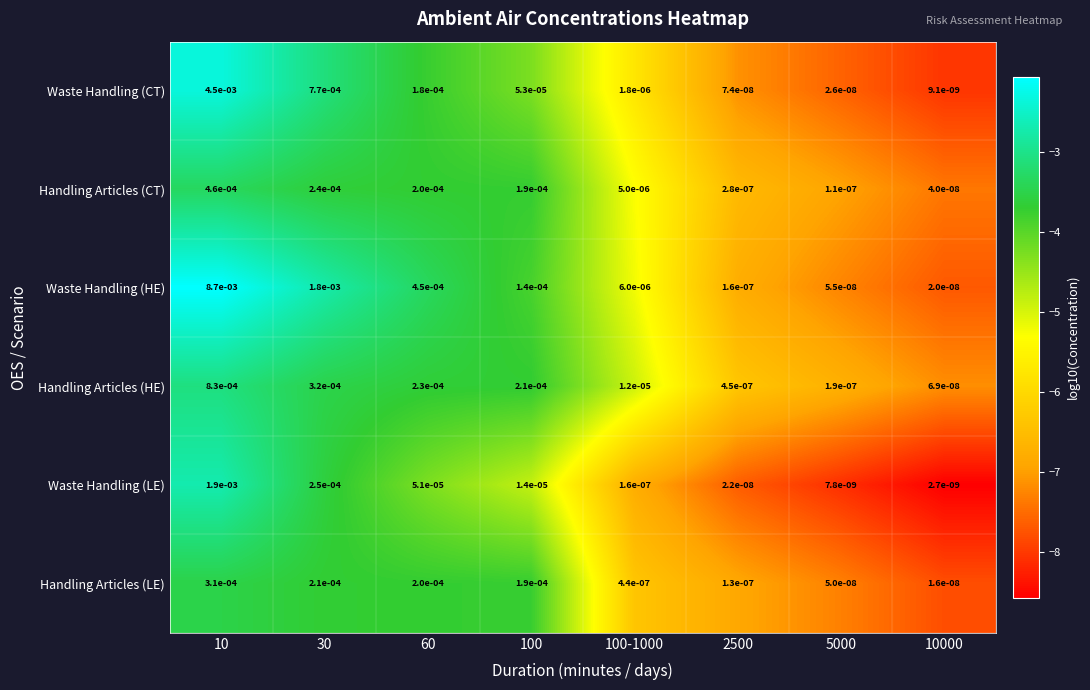

Between 10 and 100, which series saw the biggest shift?

Waste Handling (HE)